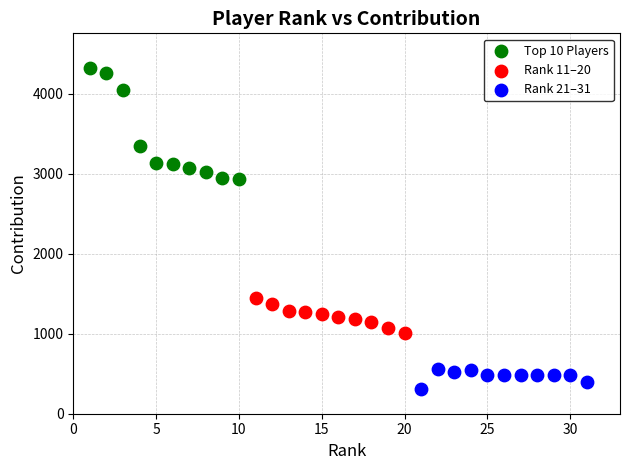

Which series has the largest Y range (max minus min)?

Top 10 Players